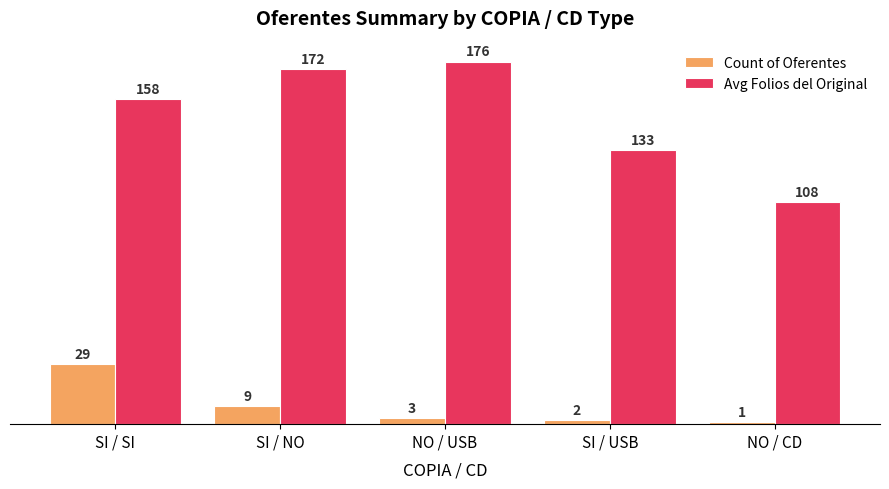

At NO / USB, list the series in order from largest to smallest.

Avg Folios del Original, Count of Oferentes